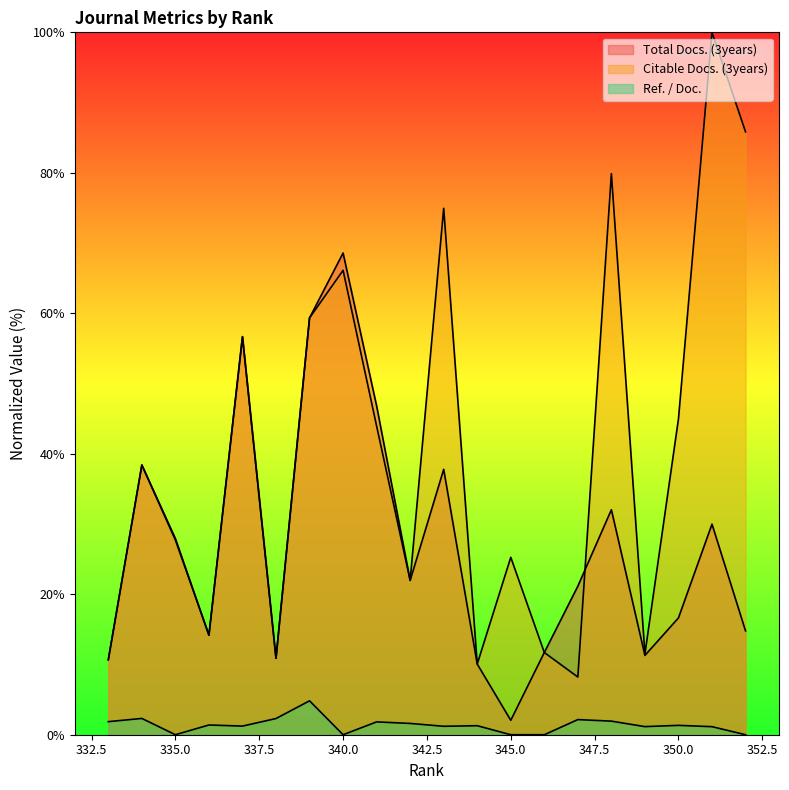

True or false: Citable Docs. (3years) and Ref. / Doc. cross at least once.

False